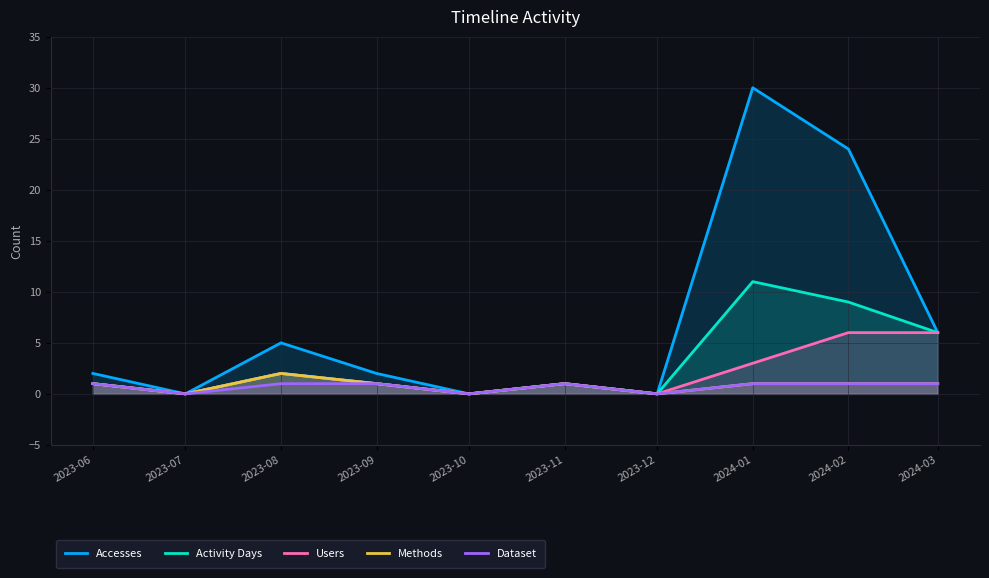

What is the label of the 4th point from the right?

2023-12